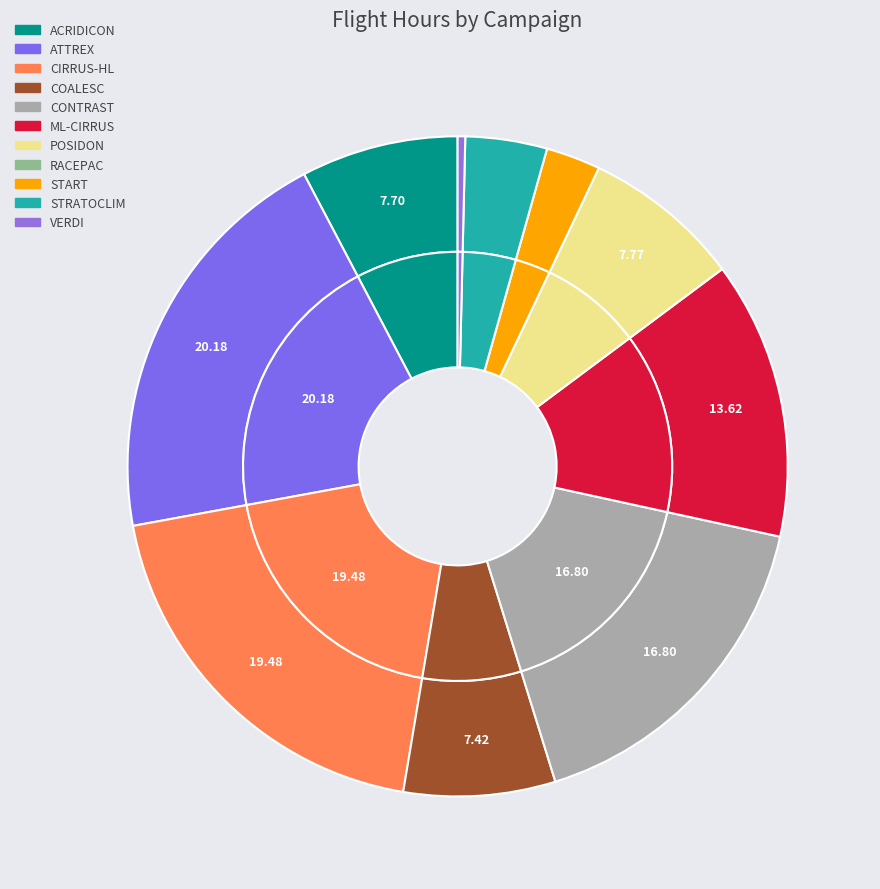

What portion of the pie excludes STRATOCLIM?

96.0%